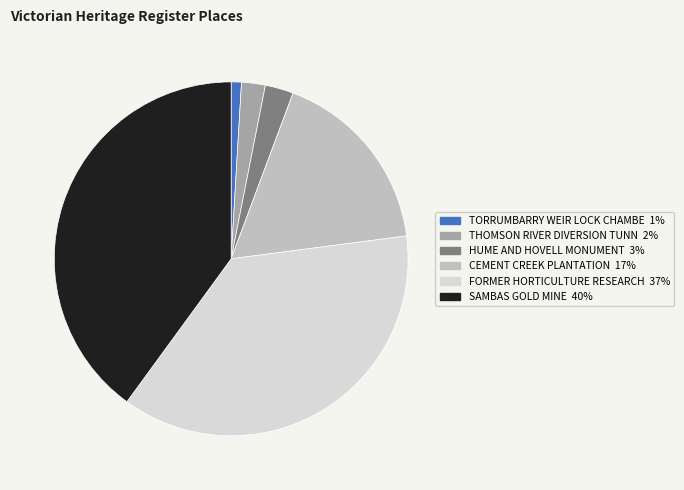

Is there a majority slice in this chart?

No